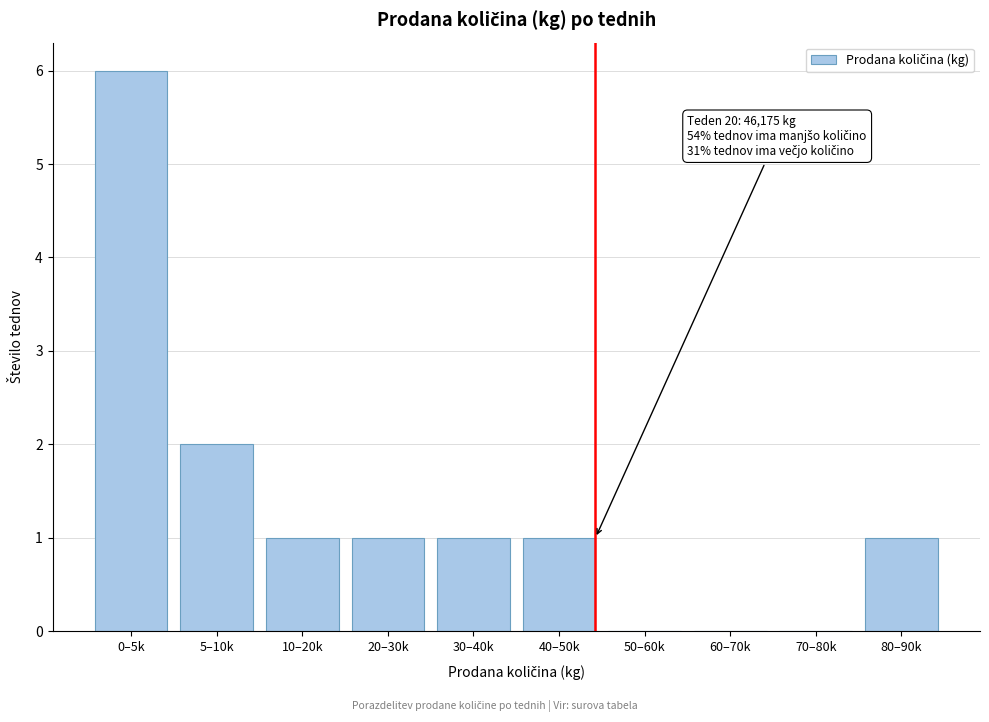

Reading left to right, extract all data points from this chart.

0–5k=6	5–10k=2	10–20k=1	20–30k=1	30–40k=1	40–50k=1	50–60k=0	60–70k=0	70–80k=0	80–90k=1